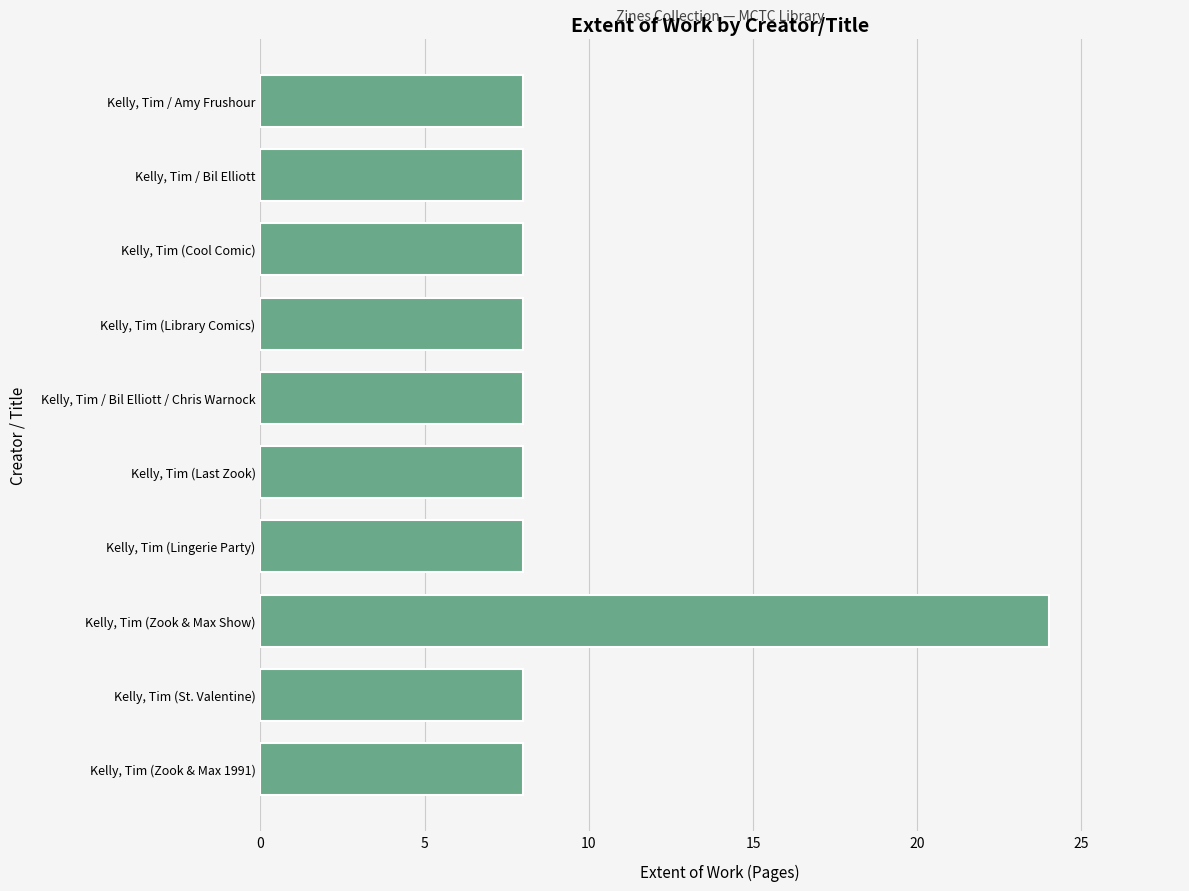

What is the label of the 4th bar from the top?

Kelly, Tim (Library Comics)